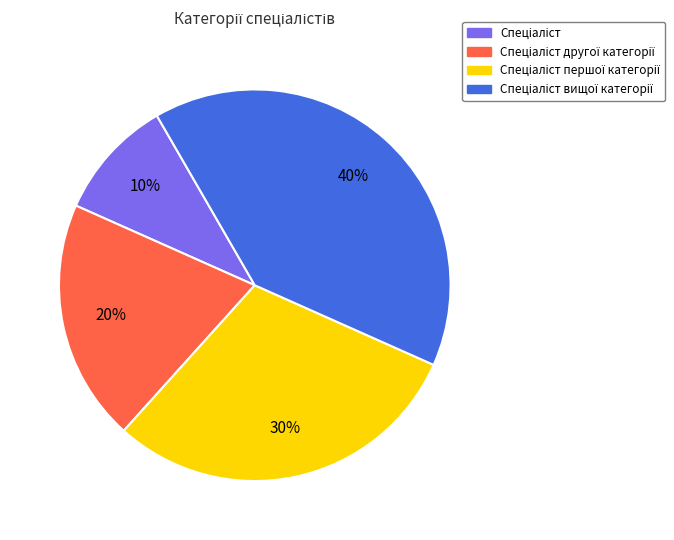

To the nearest percent, what is the average slice percentage?

25%